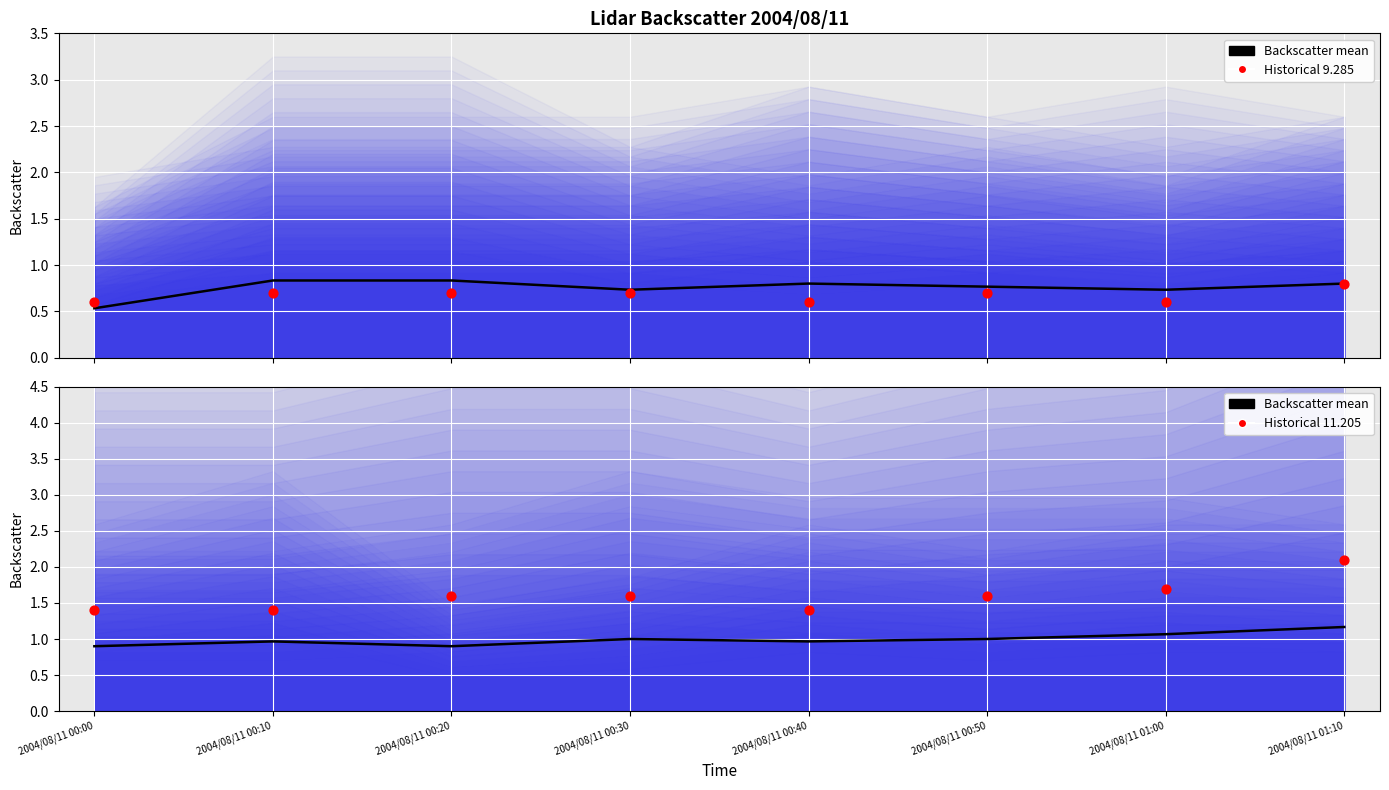

At how many categories does at least one series exceed 0?

8